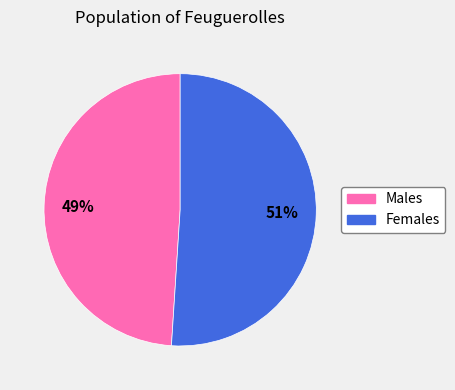

Is there a majority slice in this chart?

Yes